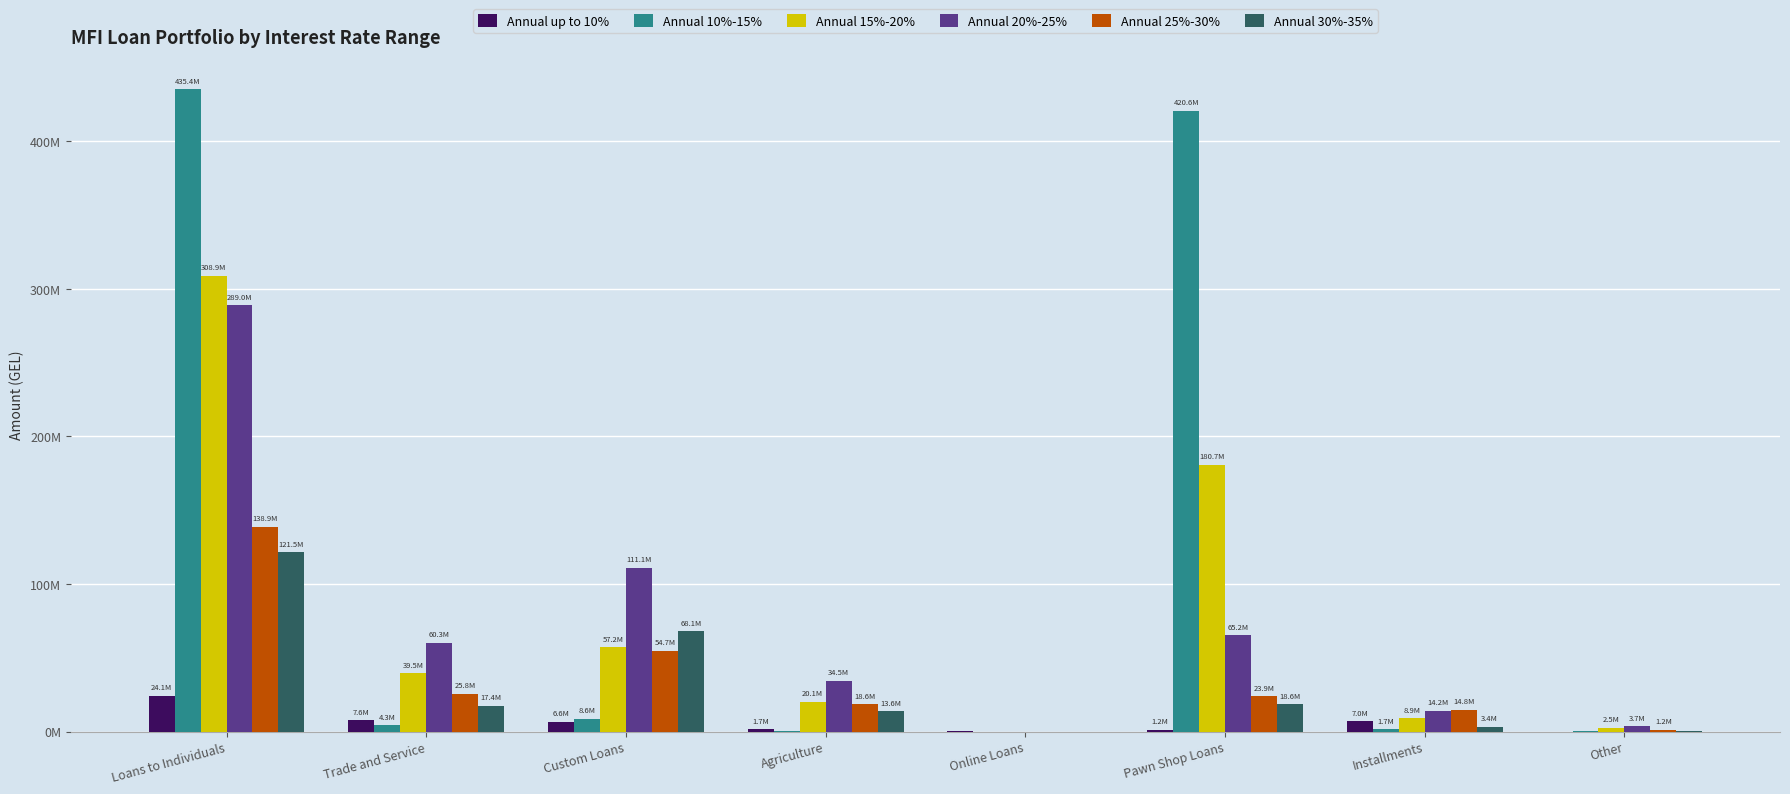

What is the total value across all series at Trade and Service?

154847966.7